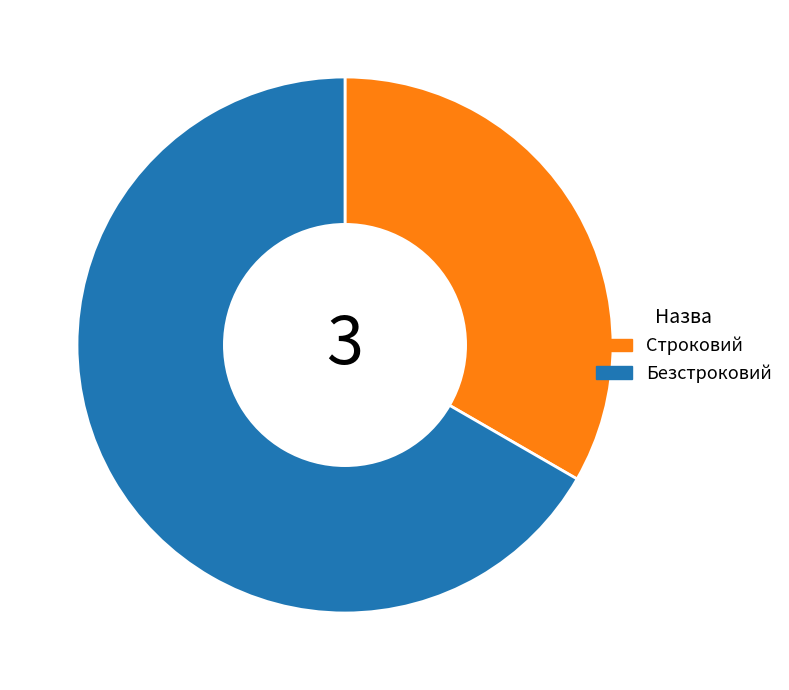

Combined, do Строковий and Безстроковий account for over 50%?

Yes